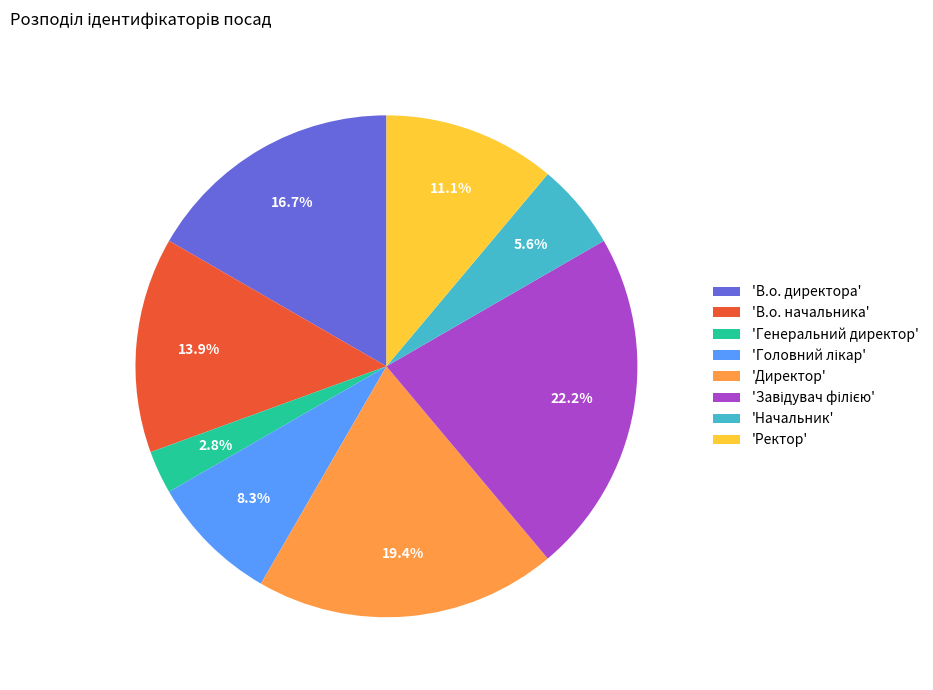

Approximately how many times larger is the value at 'В.о. начальника' compared to 'Начальник'?

2.5